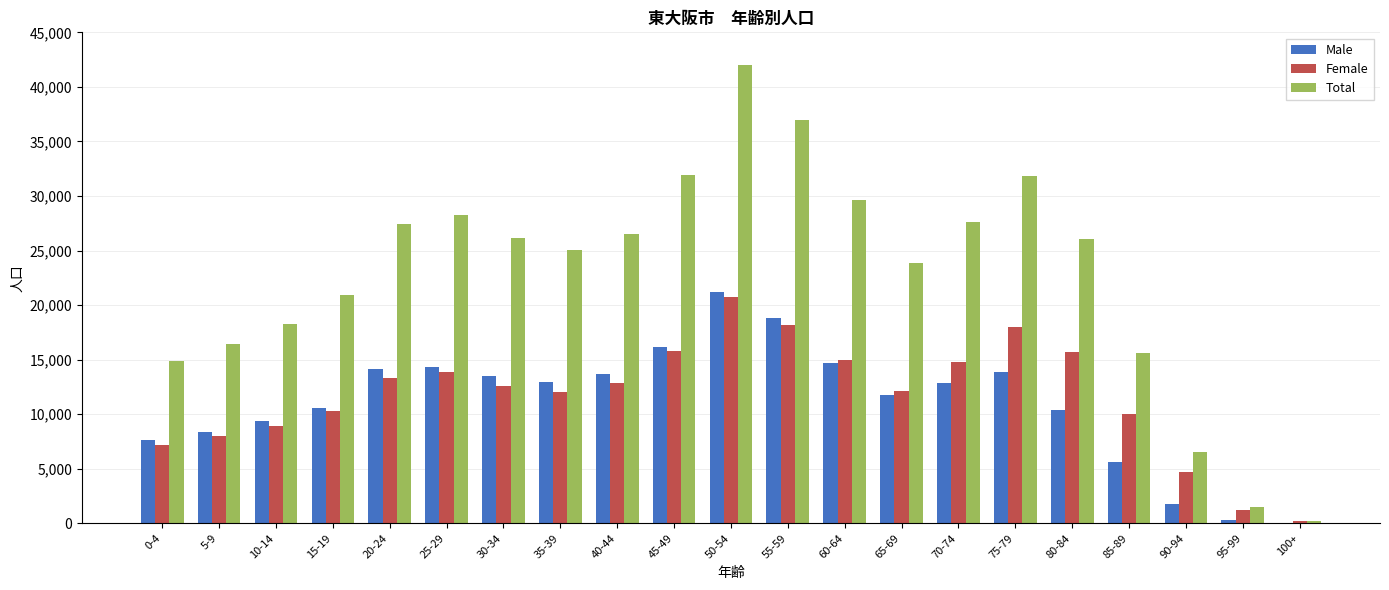

What is the sum of all Total values?

477700